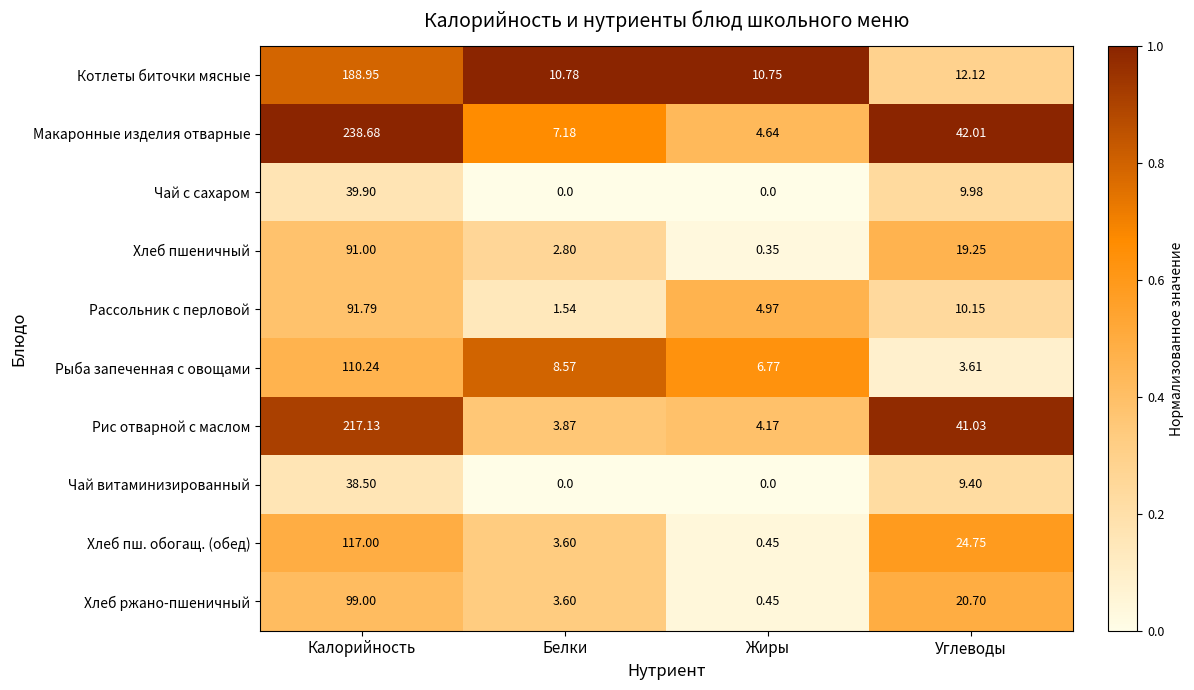

At which label does Хлеб ржано-пшеничный reach its peak?

Калорийность